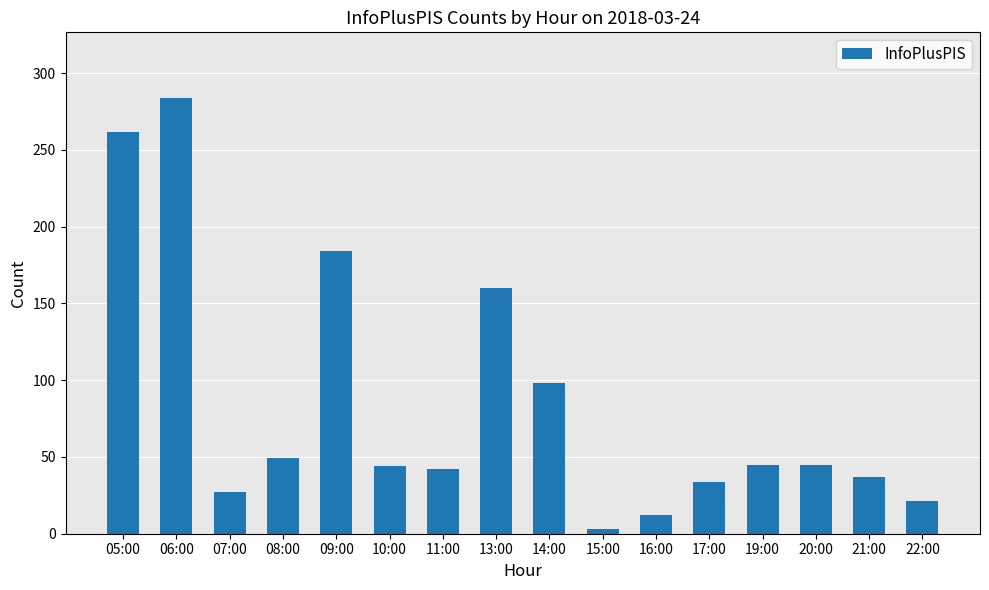

Which has a higher value, 14:00 or 10:00?

14:00